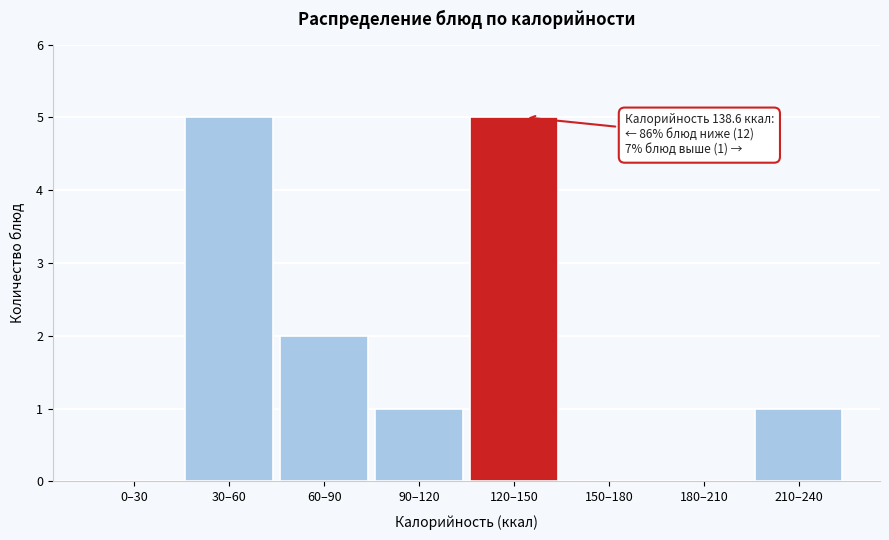

Reading left to right, extract all data points from this chart.

0–30=0	30–60=5	60–90=2	90–120=1	120–150=5	150–180=0	180–210=0	210–240=1